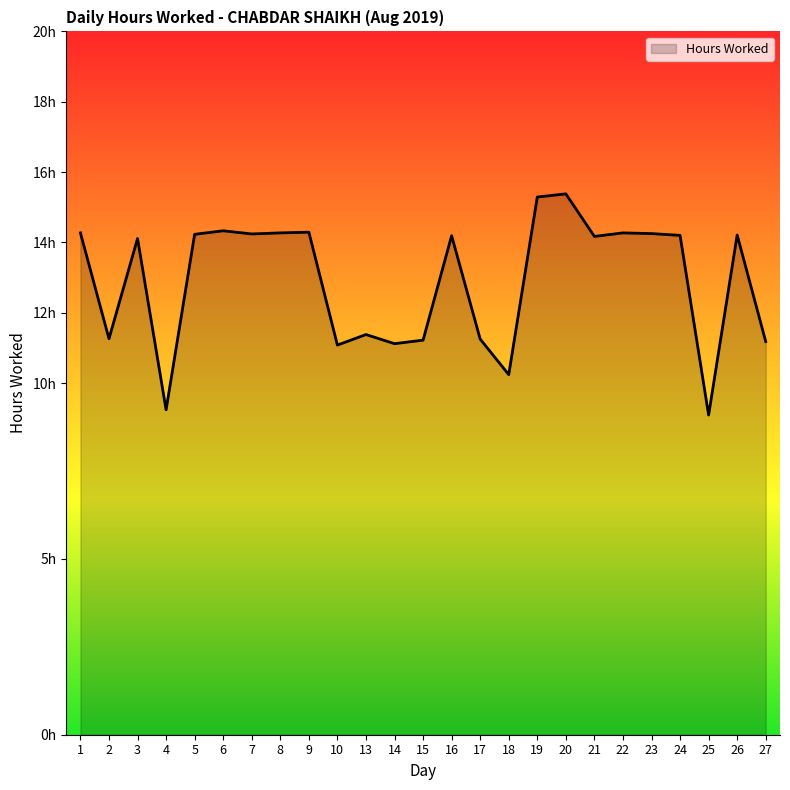

What is the change in value from 4 to 24?

+5.0